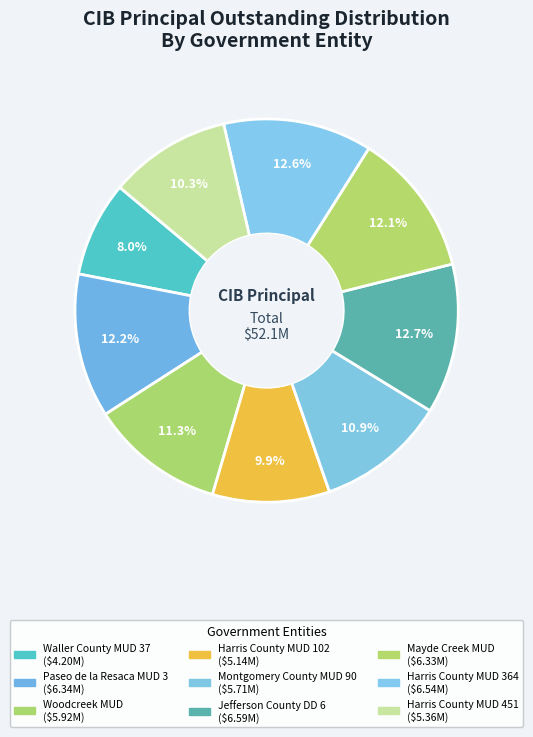

How many segments does this pie chart have?

9